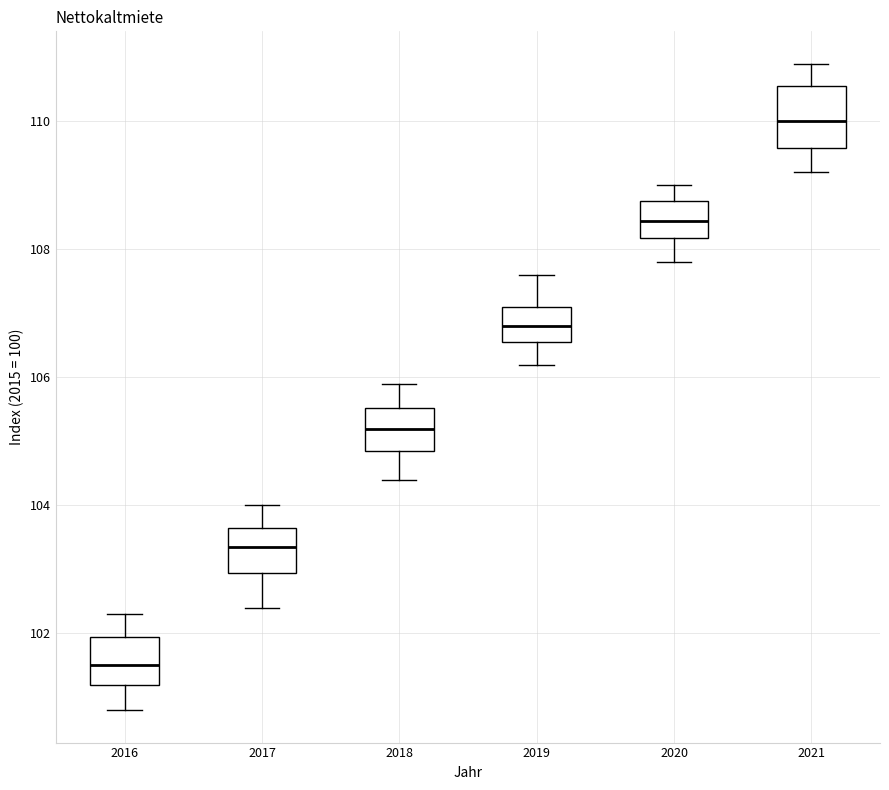

Which box is the tallest, from its lower edge to its upper edge?

2021